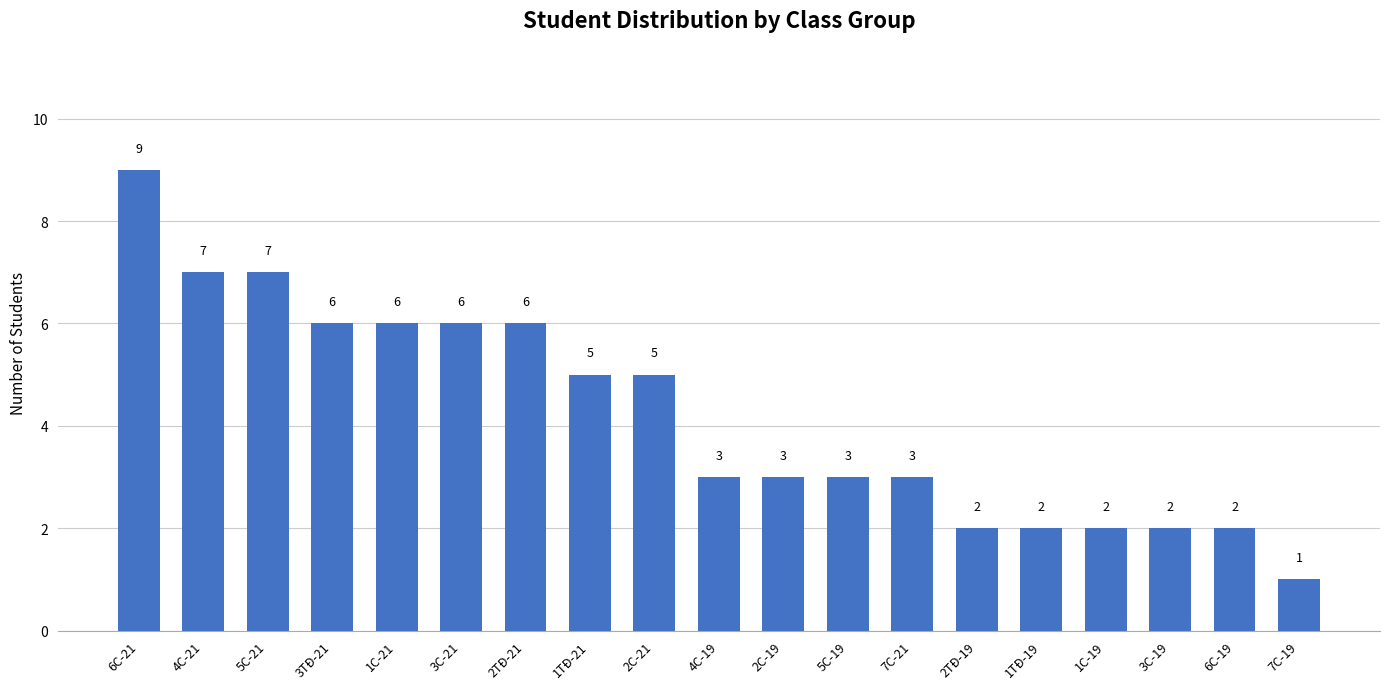

How many series are shown in this chart?

1